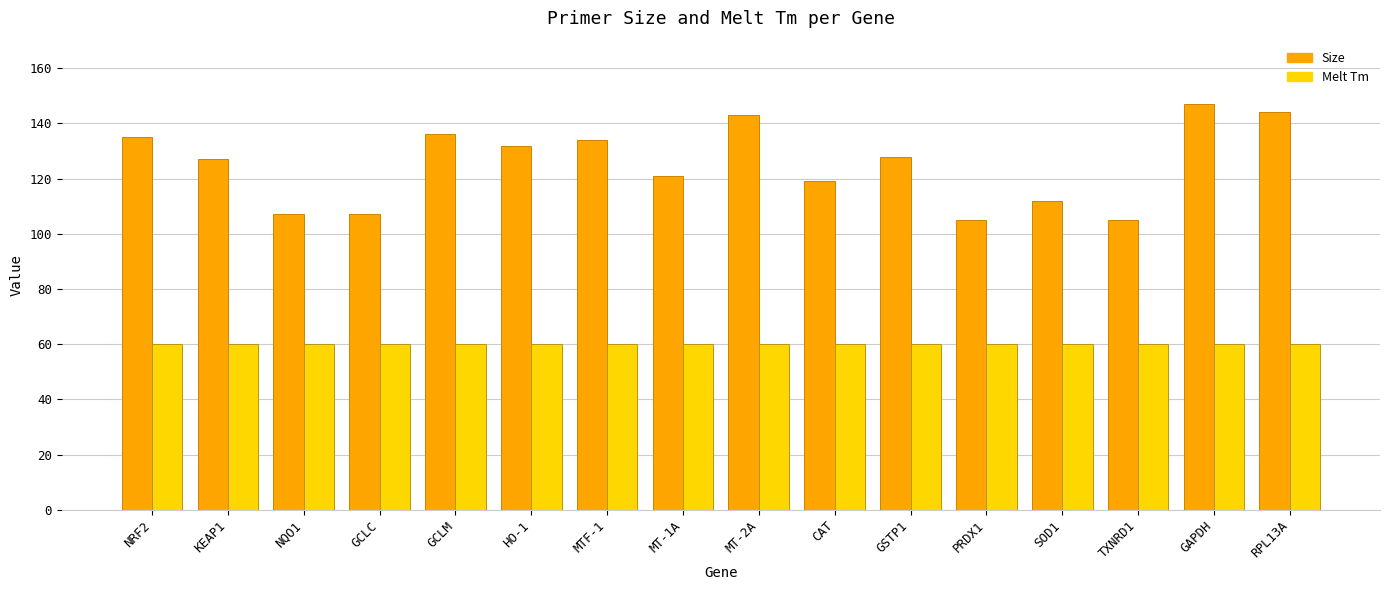

What are all the series names shown in the legend?

Size, Melt Tm